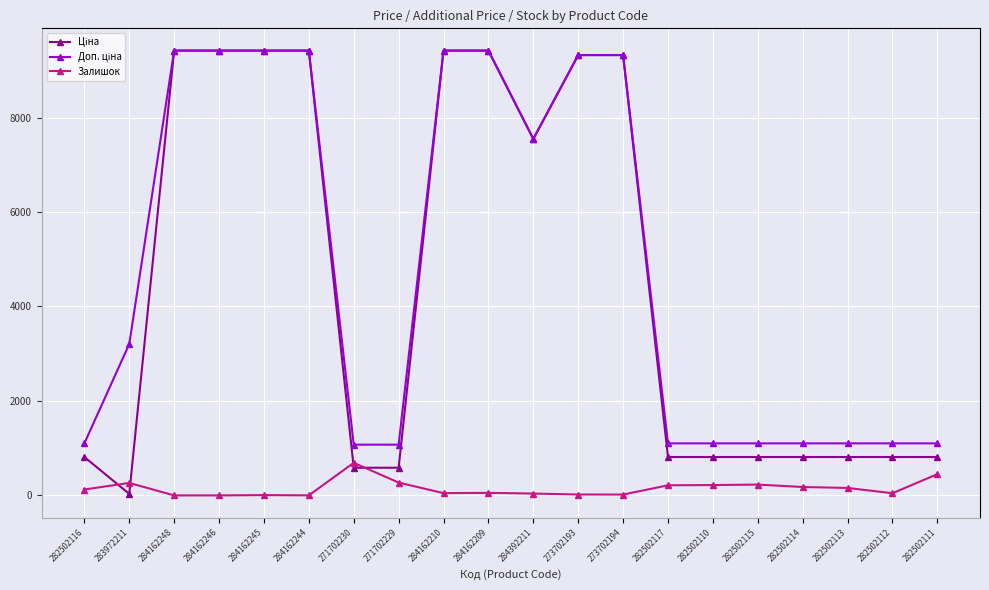

True or false: Залишок has a value of 158.0 at 282502113.

True